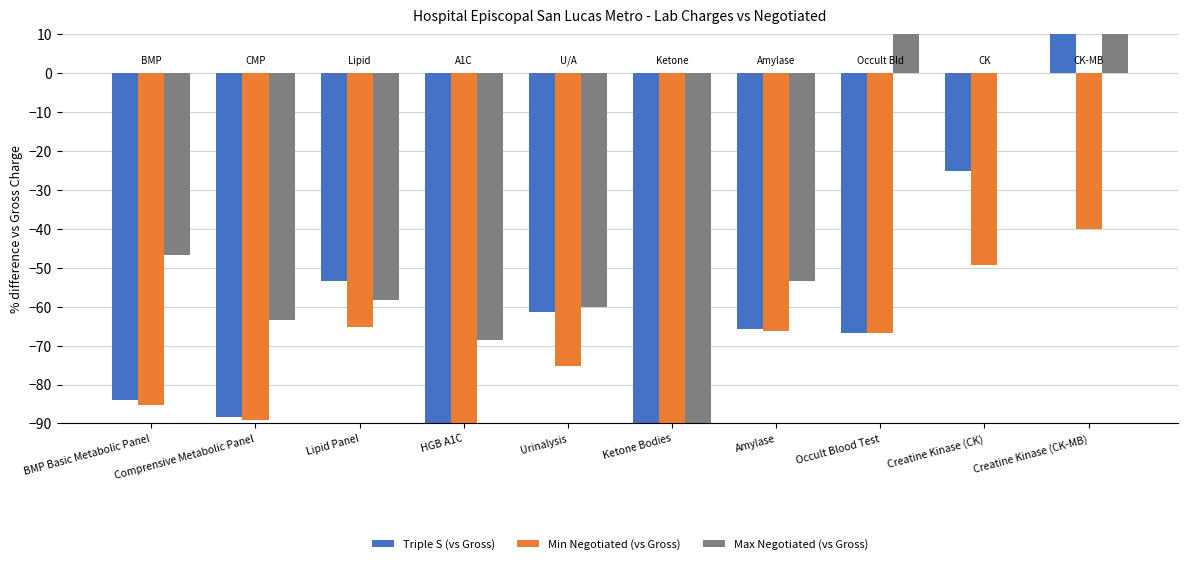

At Ketone Bodies, list the series in order from largest to smallest.

Max Negotiated (vs Gross), Triple S (vs Gross), Min Negotiated (vs Gross)